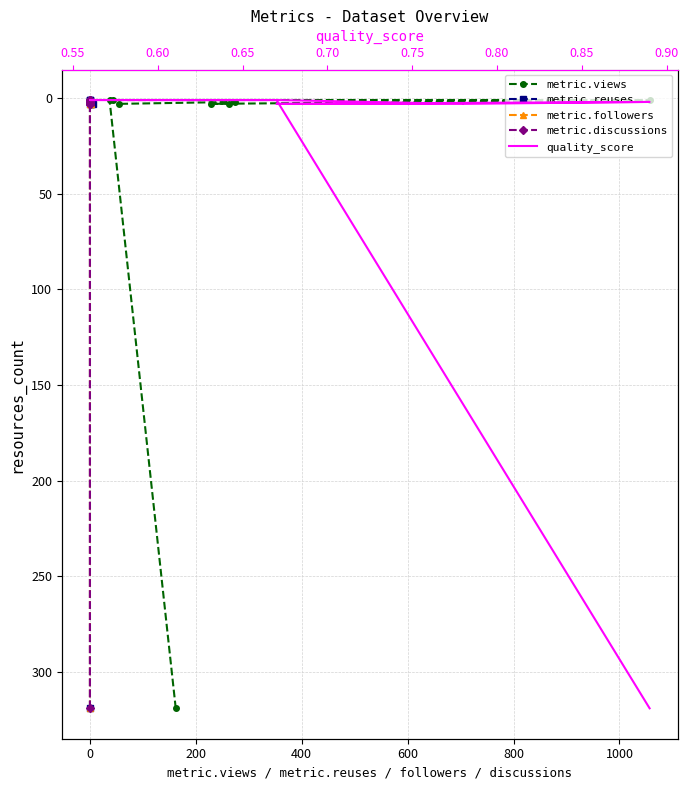

What is the approximate value of metric.discussions at 800, to the nearest 5?

5